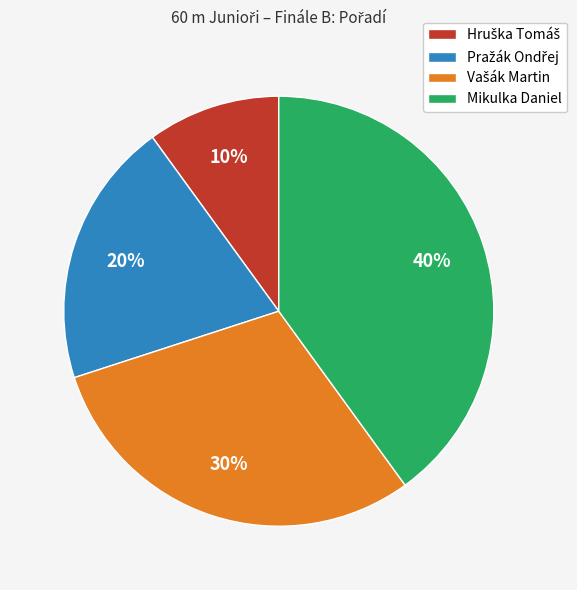

What percentage is the Mikulka Daniel slice, to the nearest percent?

40%